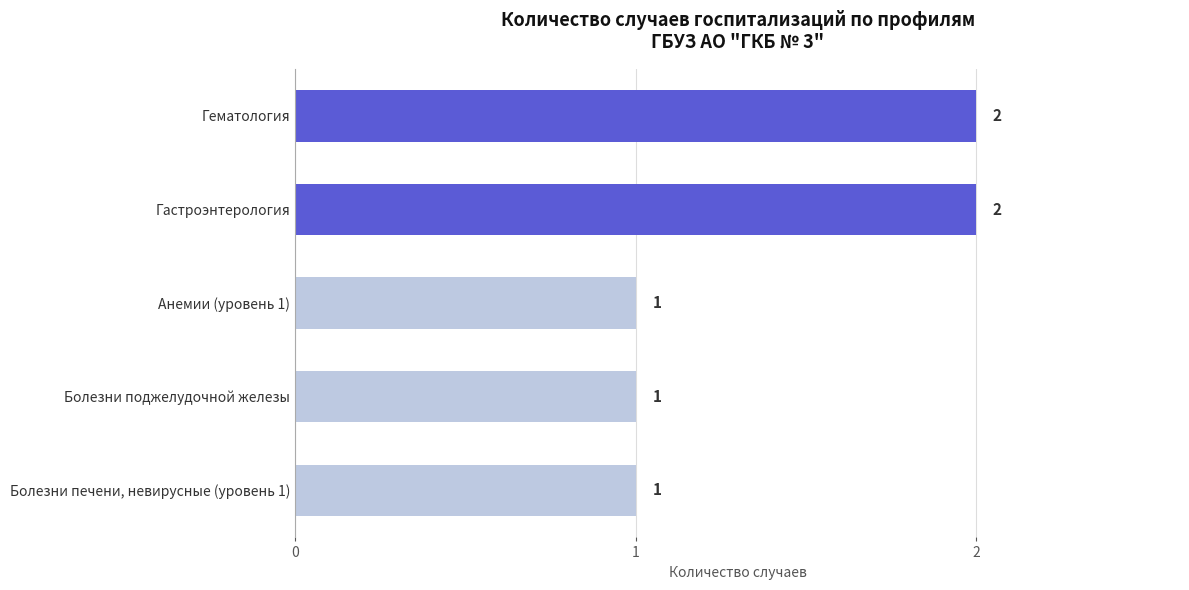

What is the difference between the maximum and second lowest values?

1